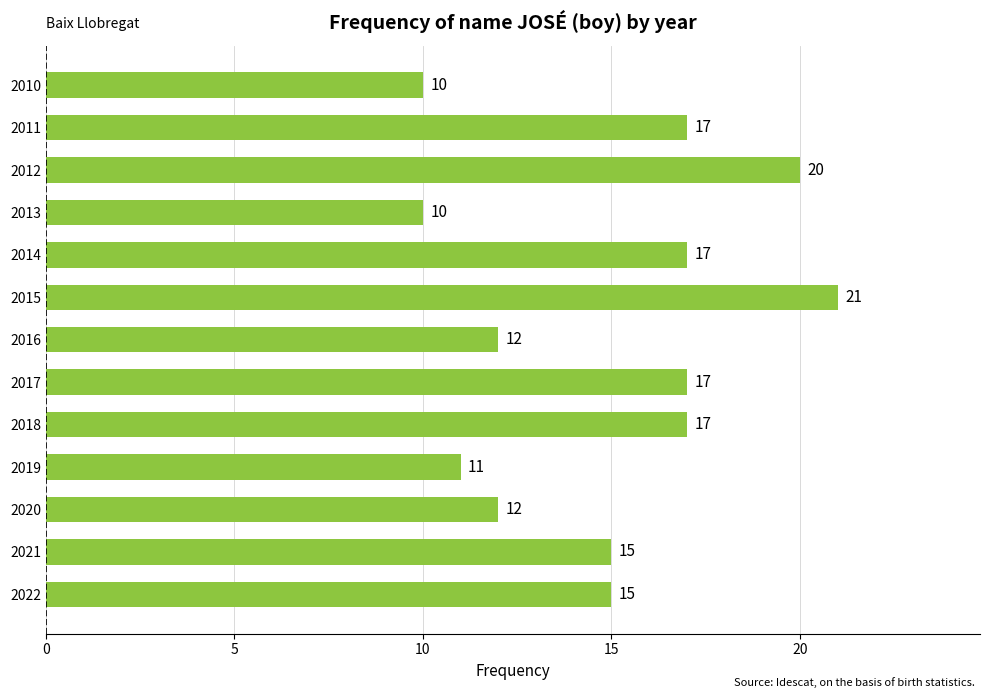

Is it true that the value at 2013 is 17?

False